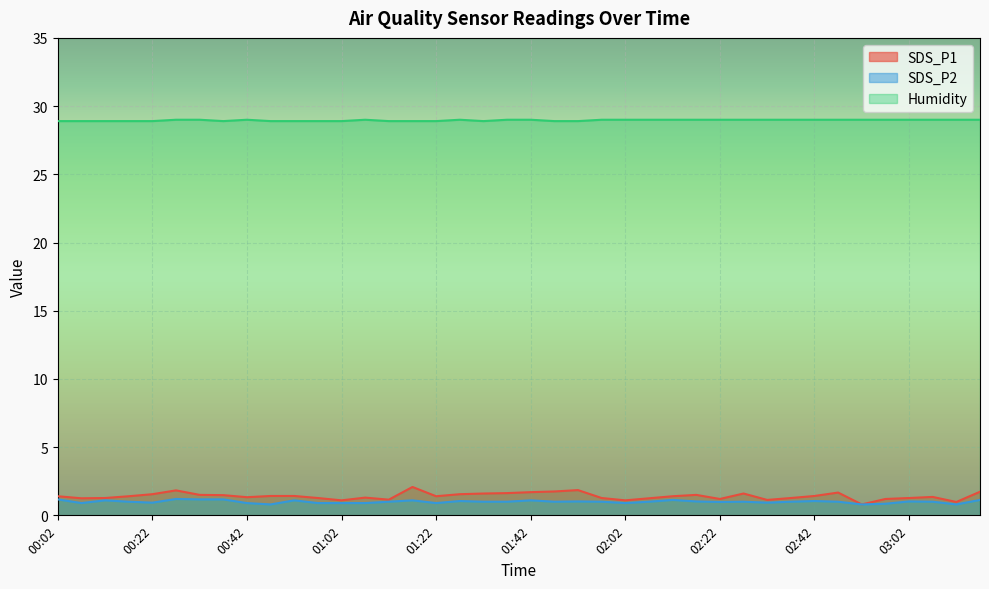

Reading right to left, transcribe all the data shown in this chart.

SDS_P1: 1.7	1.0	1.4	1.3	1.2	0.8	1.7	1.4	1.3	1.1	1.6	1.2	1.5	1.4	1.2	1.1	1.3	1.9	1.8	1.7	1.6	1.6	1.6	1.4	2.1	1.1	1.3	1.1	1.3	1.4	1.4	1.3	1.5	1.5	1.8	1.6	1.4	1.3	1.2	1.4
SDS_P2: 1.1	0.8	1.0	1.0	0.8	0.8	1.0	1.1	1.0	0.9	1.0	1.0	1.0	1.1	1.0	0.9	1.0	1.0	1.0	1.1	1.0	1.0	1.1	0.9	1.1	1.0	0.9	0.9	0.9	1.1	0.8	0.9	1.2	1.2	1.2	0.9	1.0	1.1	0.9	1.2
Humidity: 29.0	29.0	29.0	29.0	29.0	29.0	29.0	29.0	29.0	29.0	29.0	29.0	29.0	29.0	29.0	29.0	29.0	28.9	28.9	29.0	29.0	28.9	29.0	28.9	28.9	28.9	29.0	28.9	28.9	28.9	28.9	29.0	28.9	29.0	29.0	28.9	28.9	28.9	28.9	28.9